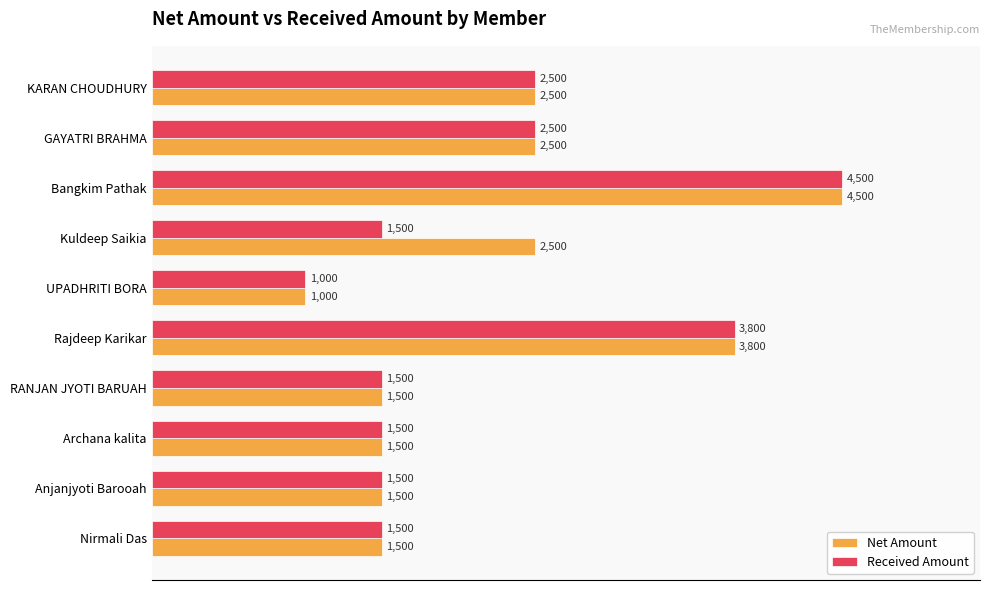

How many series are shown in this chart?

2